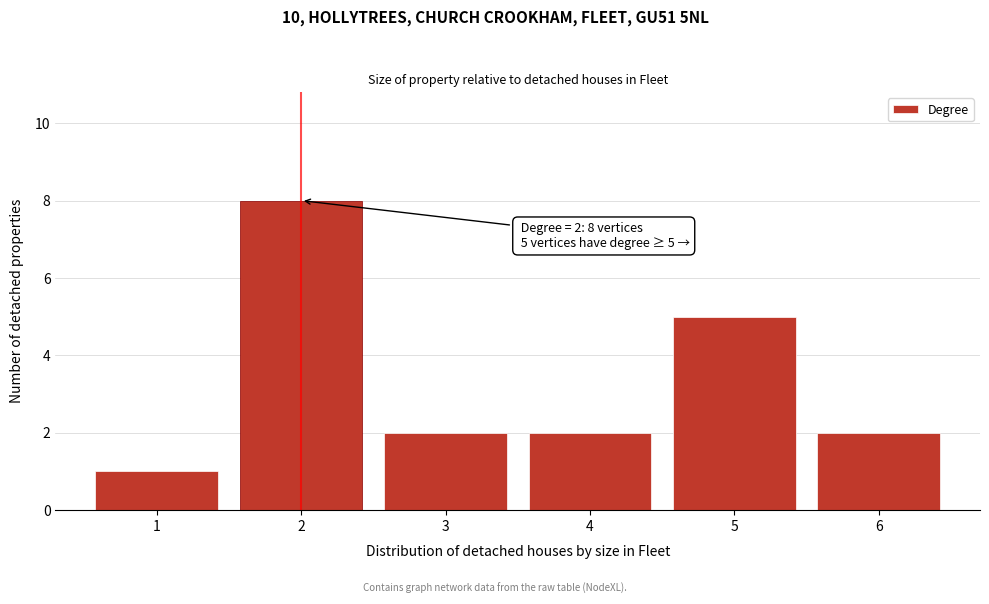

Reading right to left, list all the values displayed in this chart.

6=2	5=5	4=2	3=2	2=8	1=1